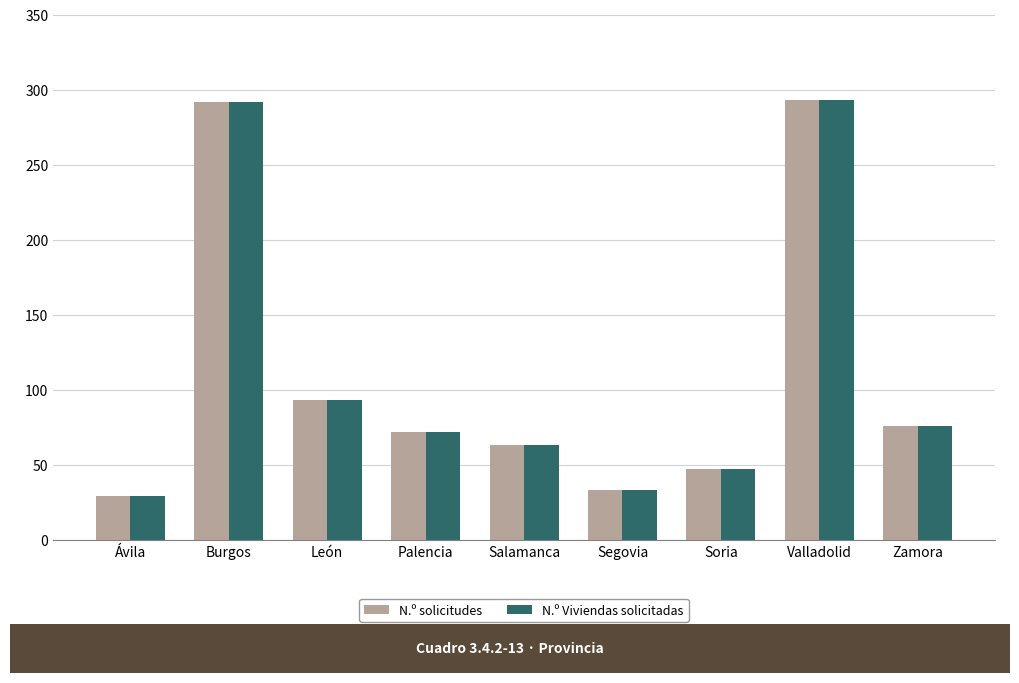

What is the difference between the maximum and minimum values in the N.º Viviendas solicitadas series?

264